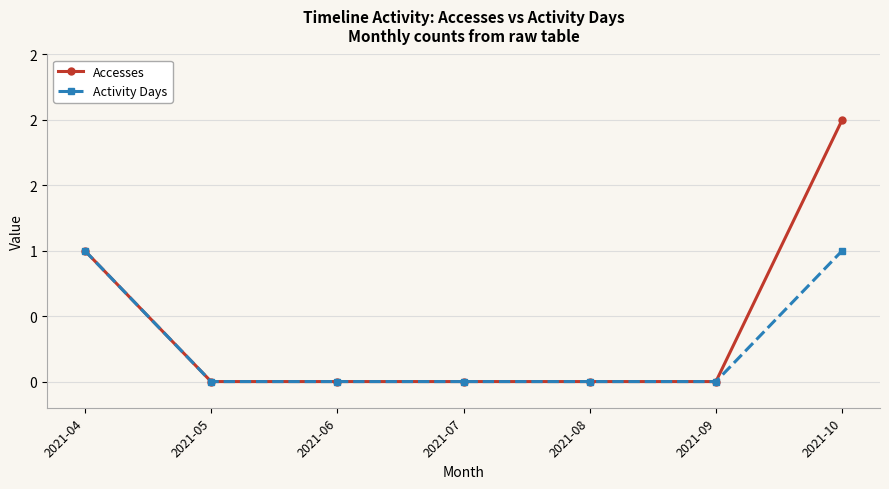

What is the maximum value shown in the chart?

2